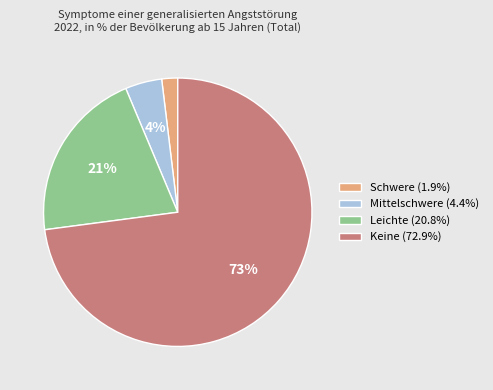

What is the ratio of the value at Leichte to the value at Keine?

0.3